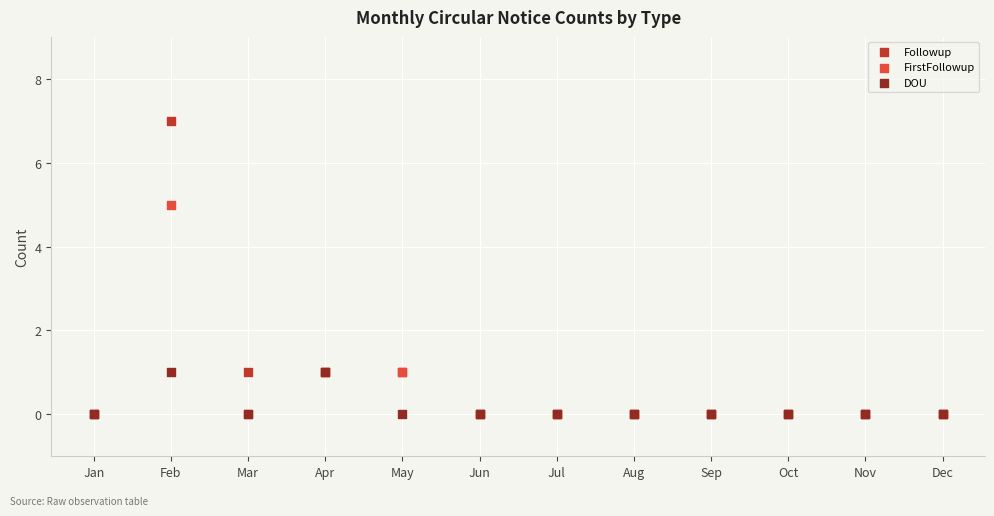

What are all the series names shown in the legend?

Followup, FirstFollowup, DOU